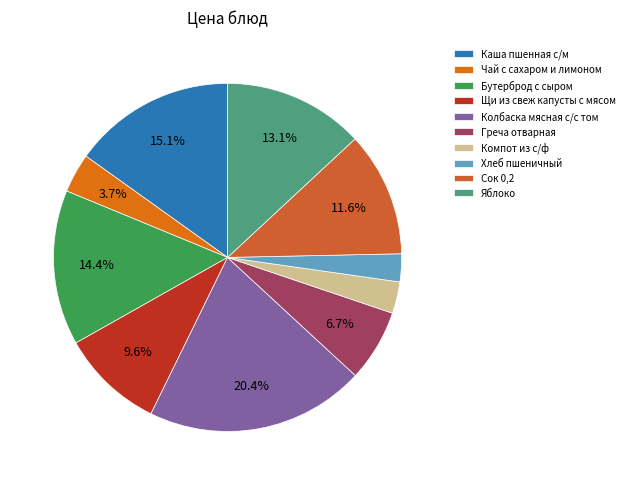

Count the number of slices in the pie.

10